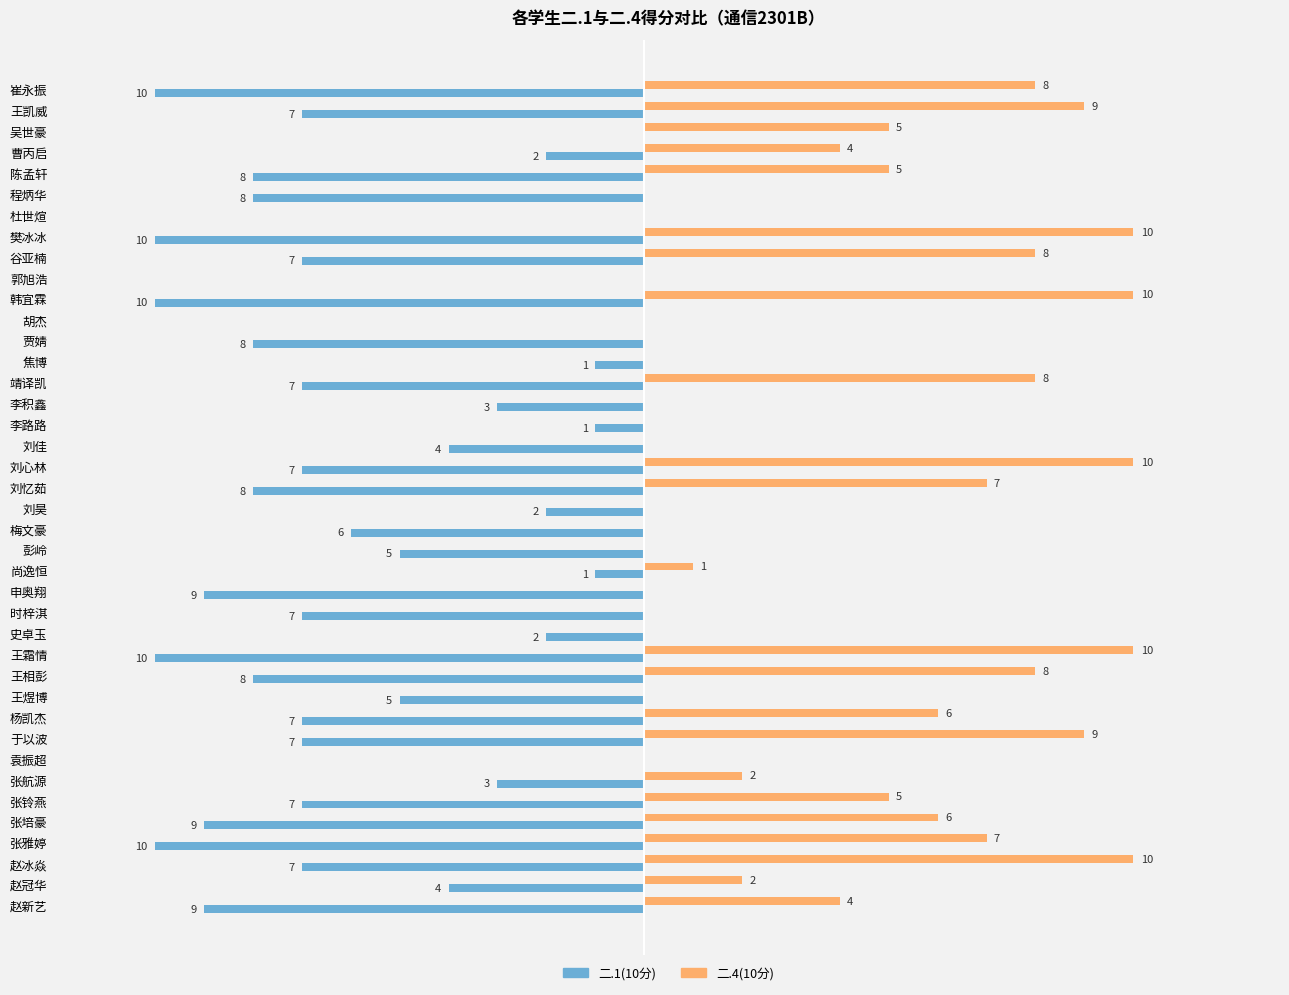

Which series changed the most between 杜世煊 and 彭岭?

二.1(10分)